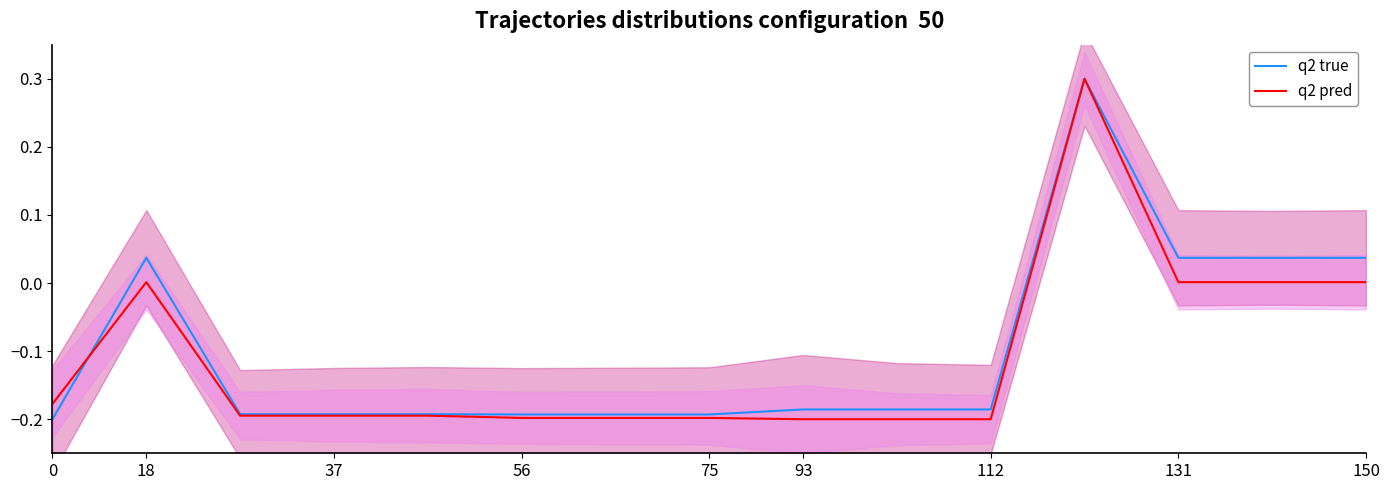

Which series has the widest spread of values?

q2 true